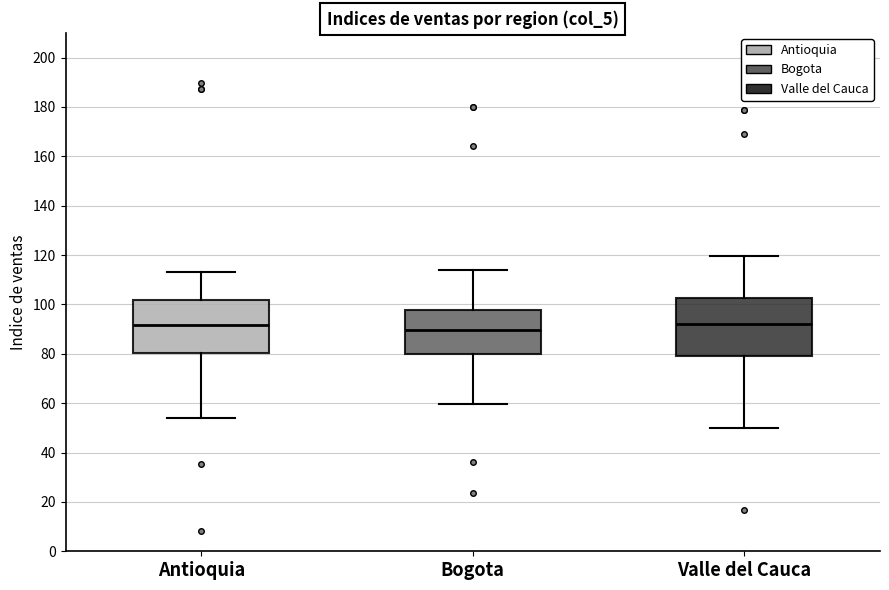

Where is the lower edge of the box for Valle del Cauca on the y-axis? The values are not printed on the chart, so give them approximately, as read against the axis.

78